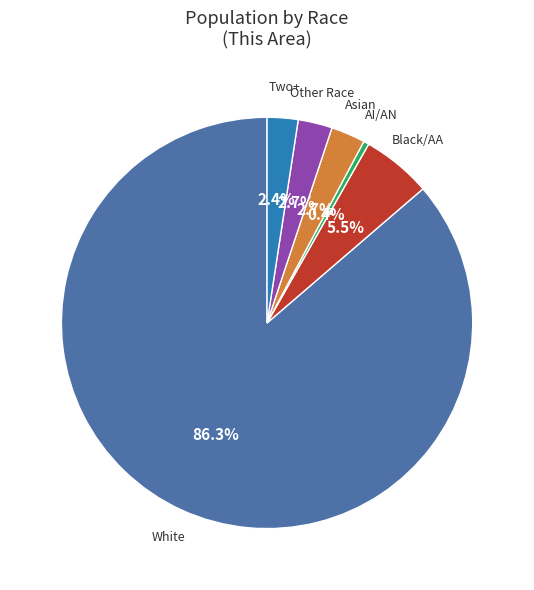

Is there a majority slice in this chart?

Yes